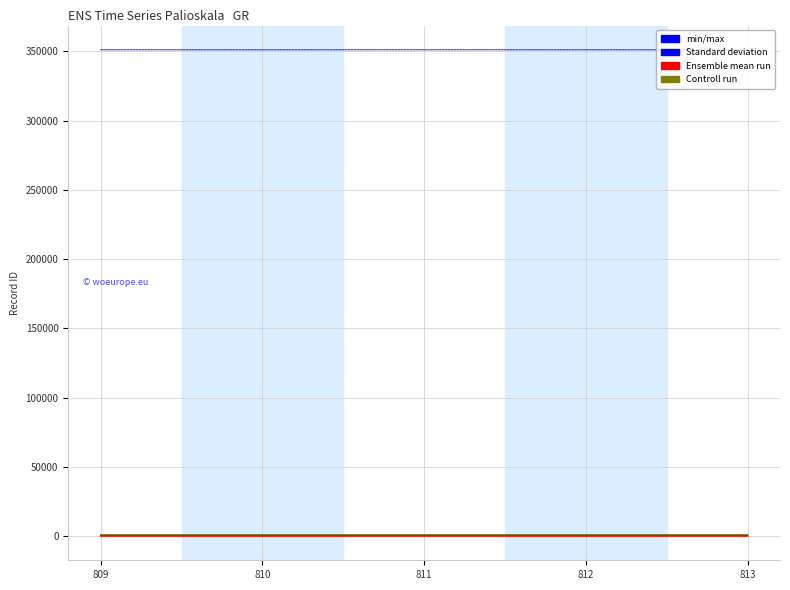

At which category is the sum across all series the highest?

813